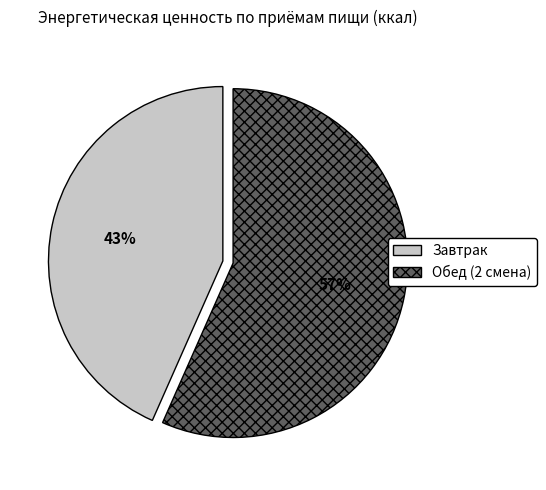

To the nearest percent, what is the combined percentage of Обед (2 смена) and Завтрак?

100%